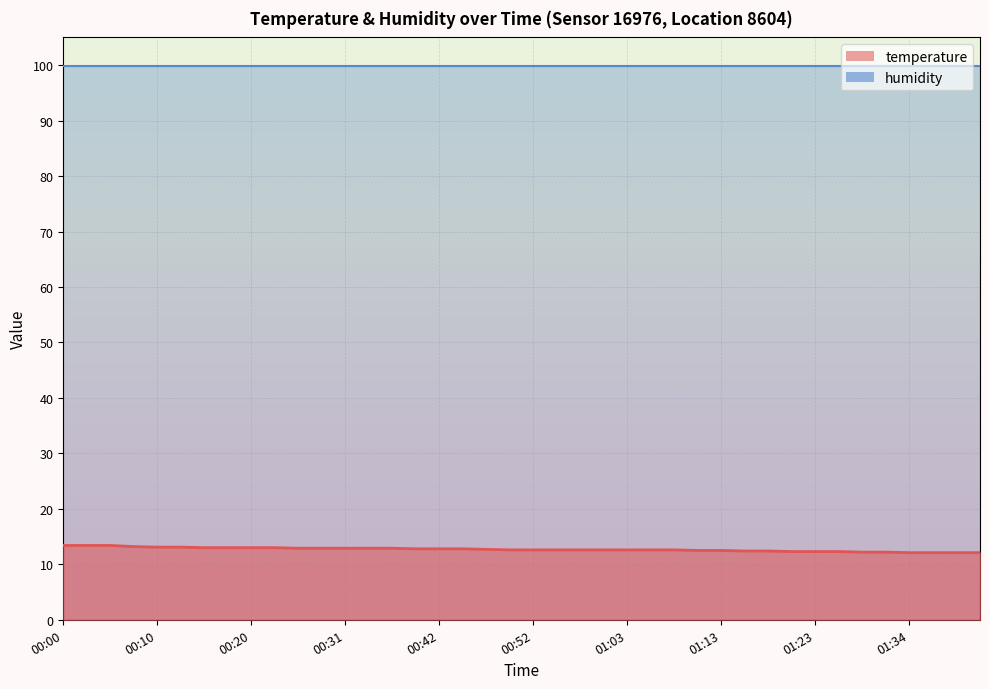

Rank the categories by value from lowest to highest.

01:34, 01:36, 01:39, 01:41, 01:29, 01:31, 01:21, 01:23, 01:26, 01:16, 01:18, 01:10, 01:13, 00:49, 00:52, 00:55, 00:57, 01:00, 01:03, 01:05, 01:08, 00:47, 00:39, 00:42, 00:44, 00:26, 00:28, 00:31, 00:33, 00:36, 00:15, 00:18, 00:20, 00:23, 00:10, 00:13, 00:08, 00:00, 00:03, 00:05